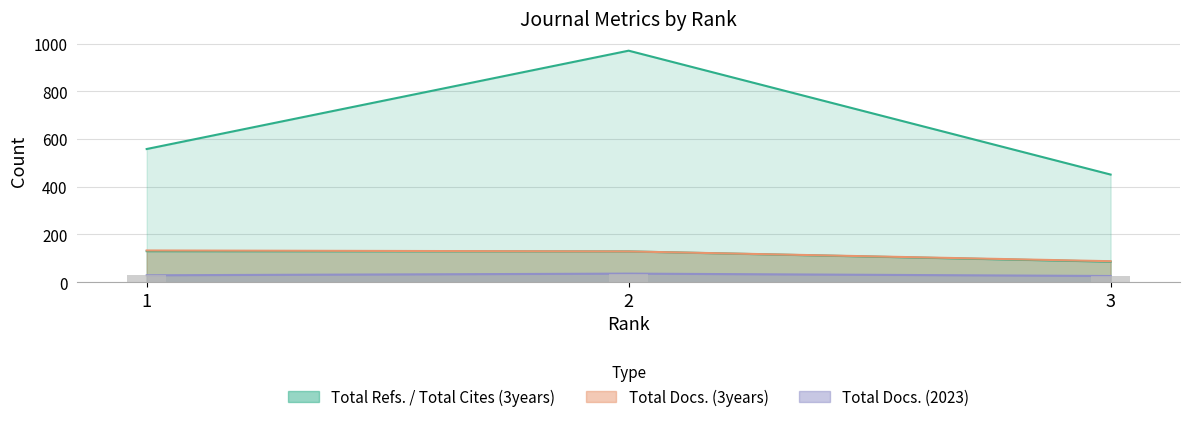

What is the difference between the Total Docs. (3years) values at 3 and 2?

41